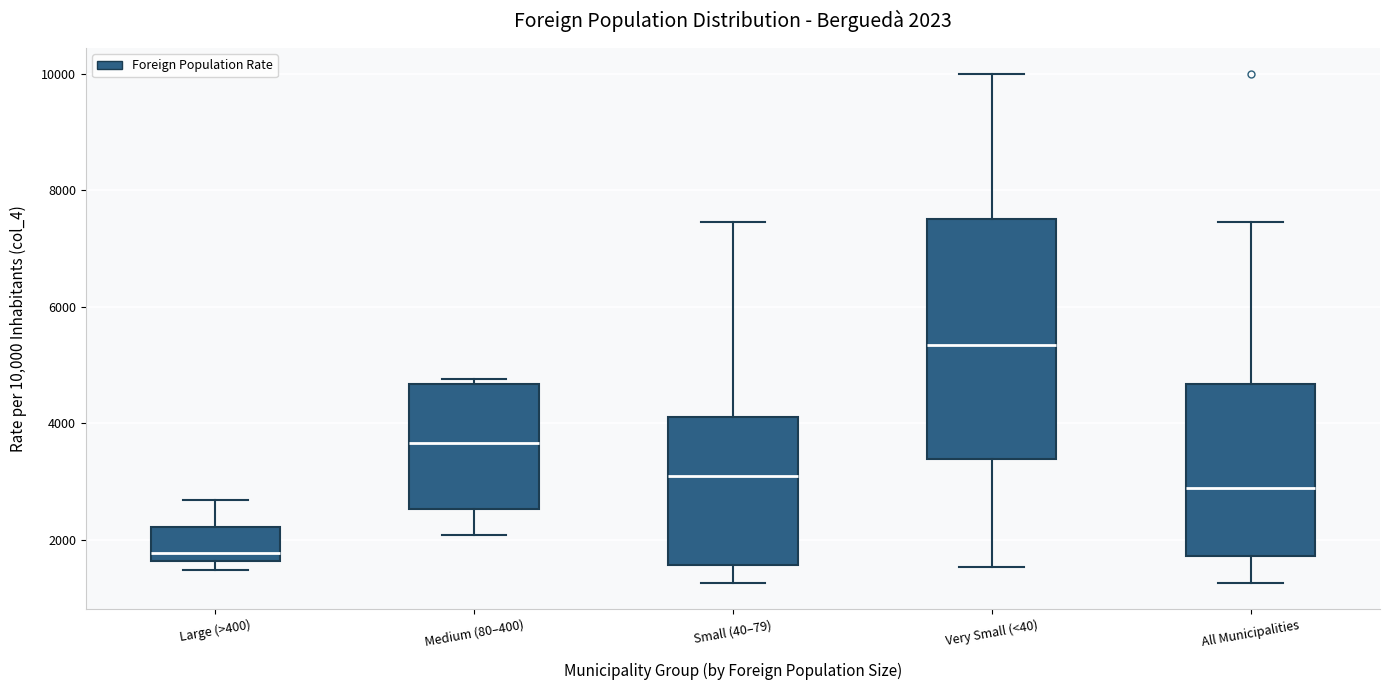

Which box's median line is the lowest?

Large (>400)